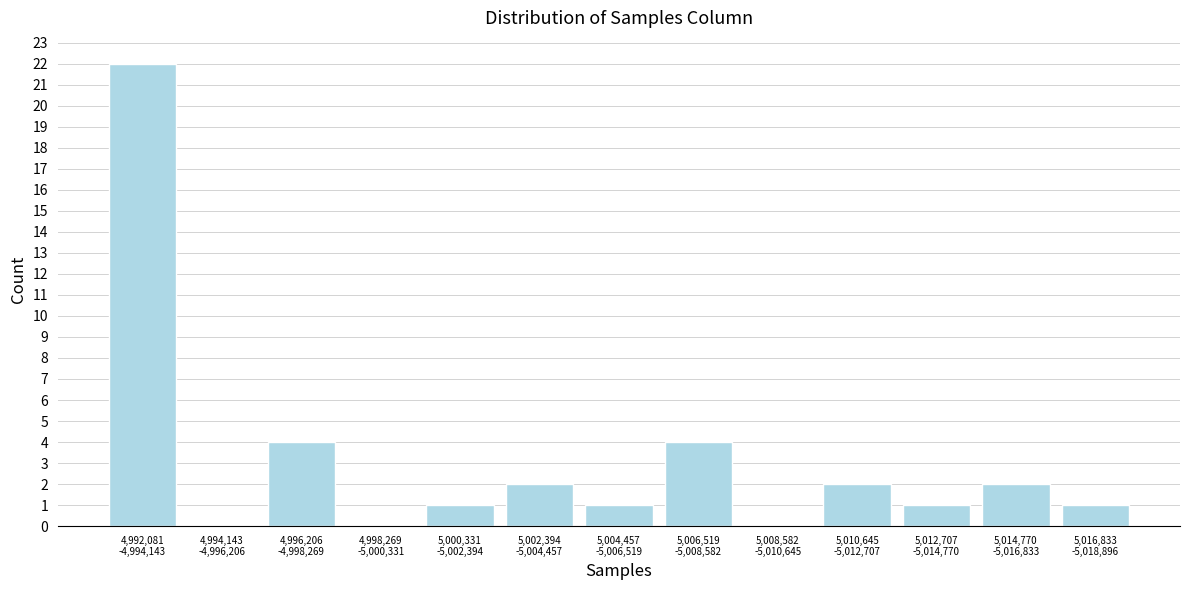

What is the sum of all values?

40